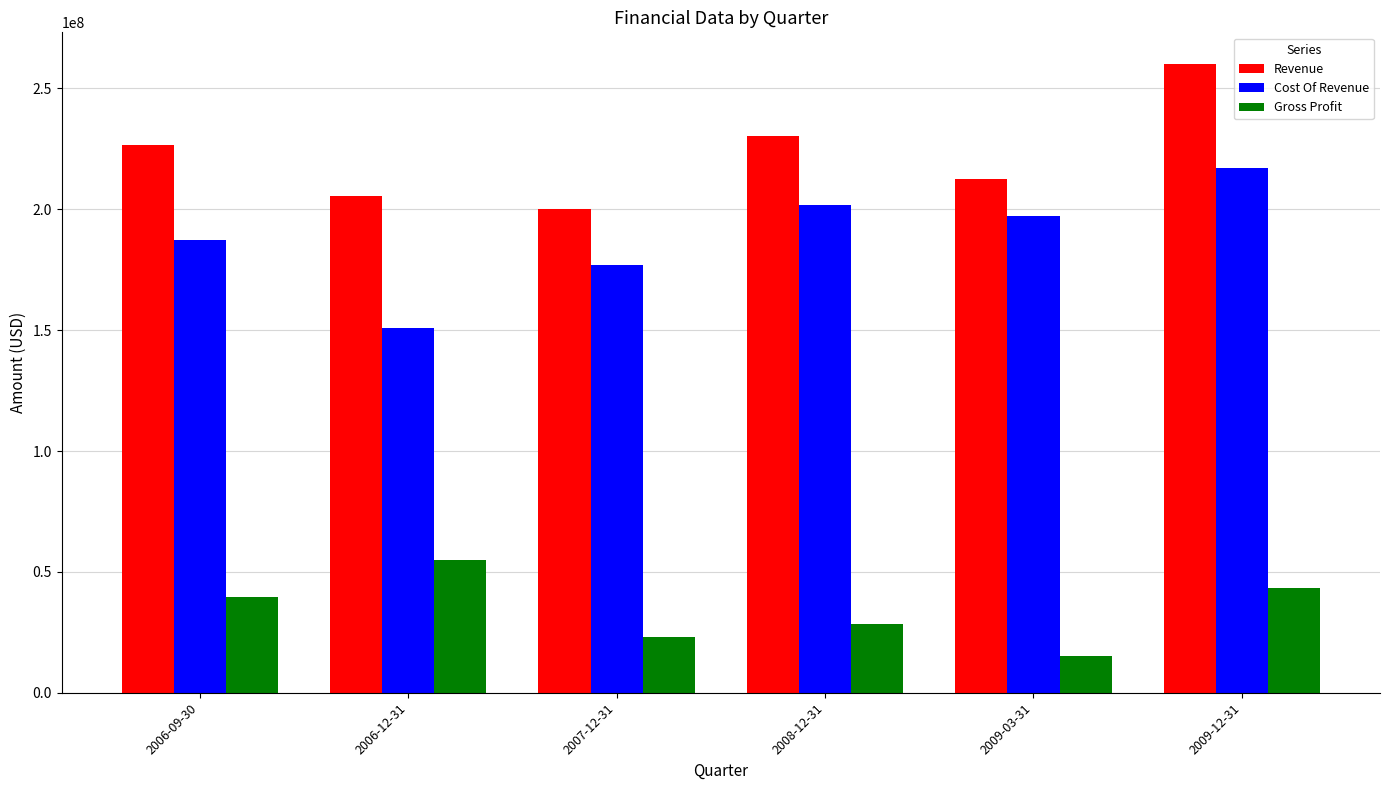

What is the average value of the Revenue series?

222625333